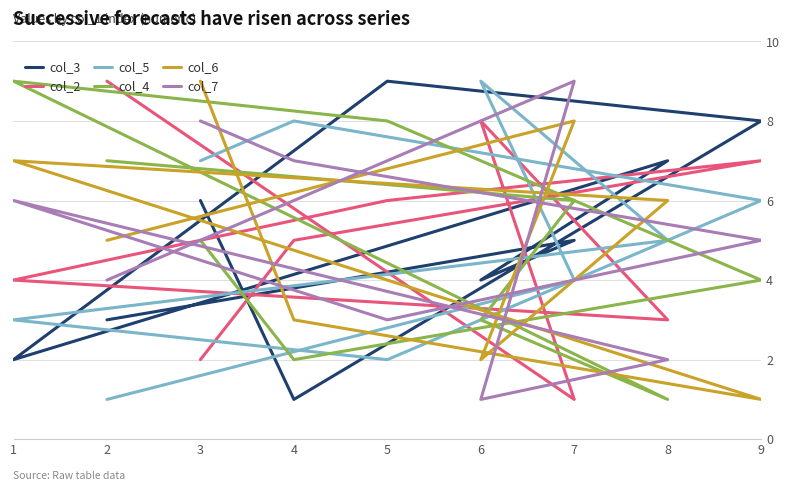

True or false: col_4 has a value of 2 at 8.

False